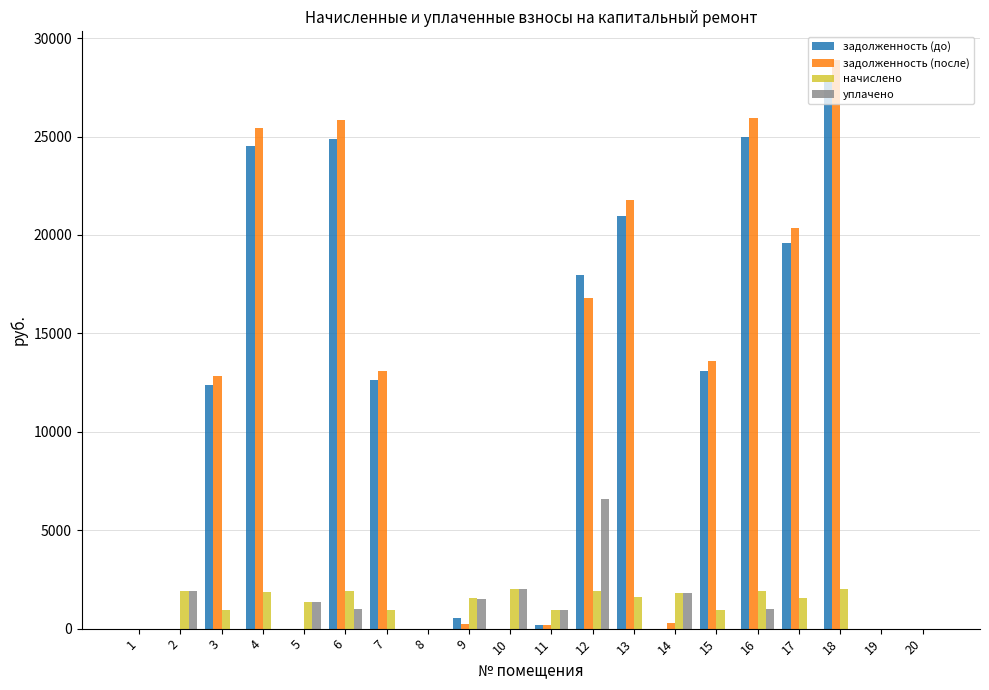

What is the total value across all series at 17?

41529.8